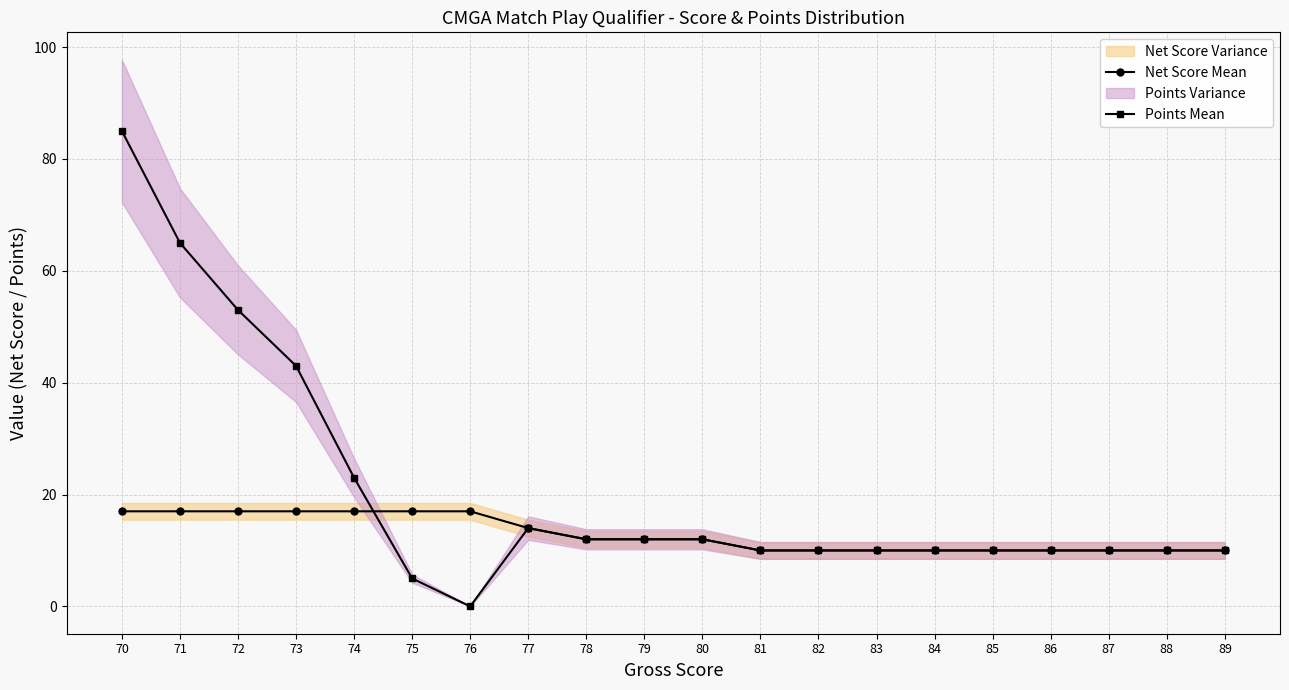

Rank the series by their maximum value, from lowest to highest.

Net Score Mean, Points Mean